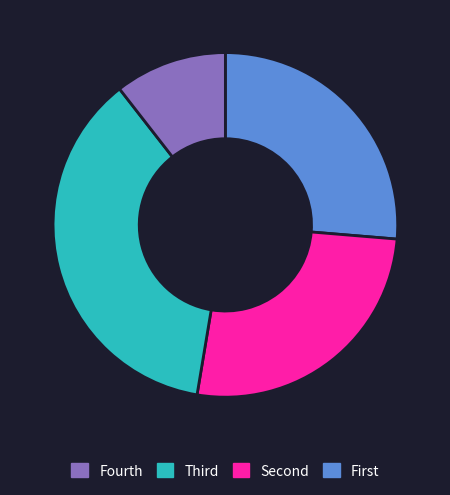

Does any single category account for the majority?

No